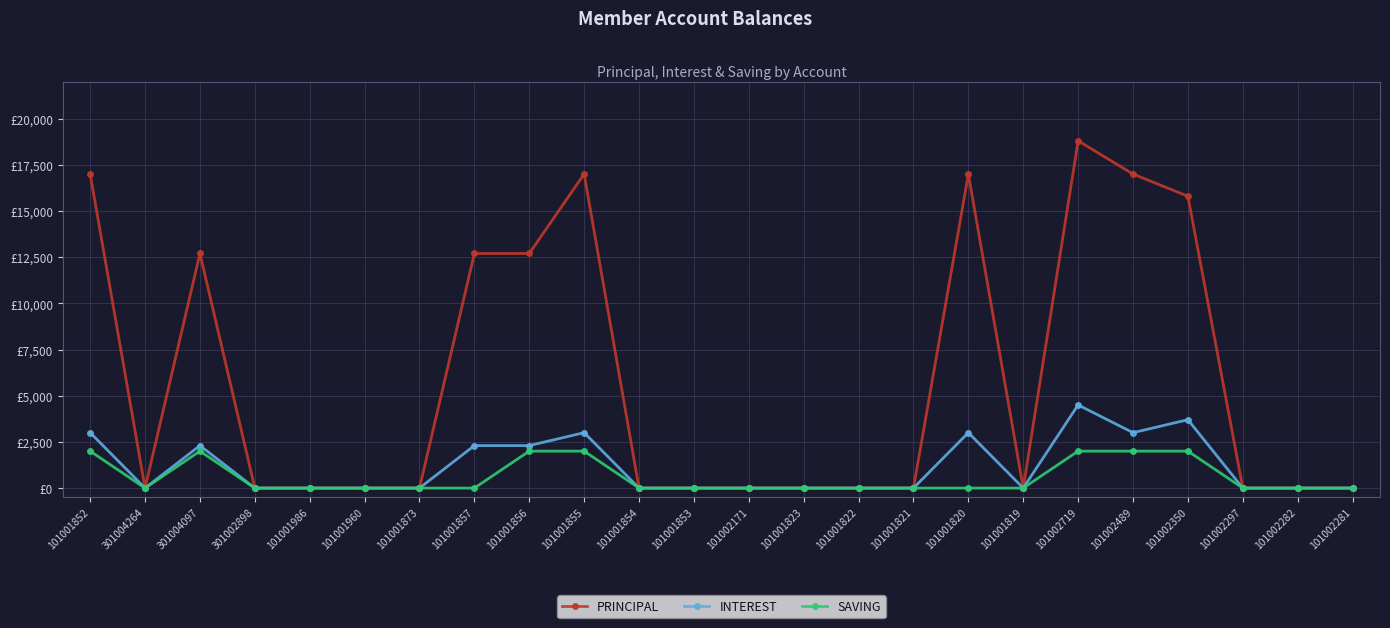

Between 301002898 and 101001854, which series saw the biggest shift?

PRINCIPAL